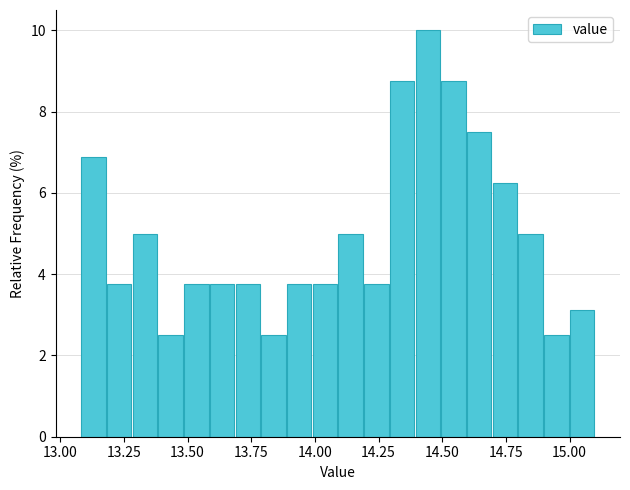

Read against the x-axis, roughly where is the centre of the tallest bar?

14.45